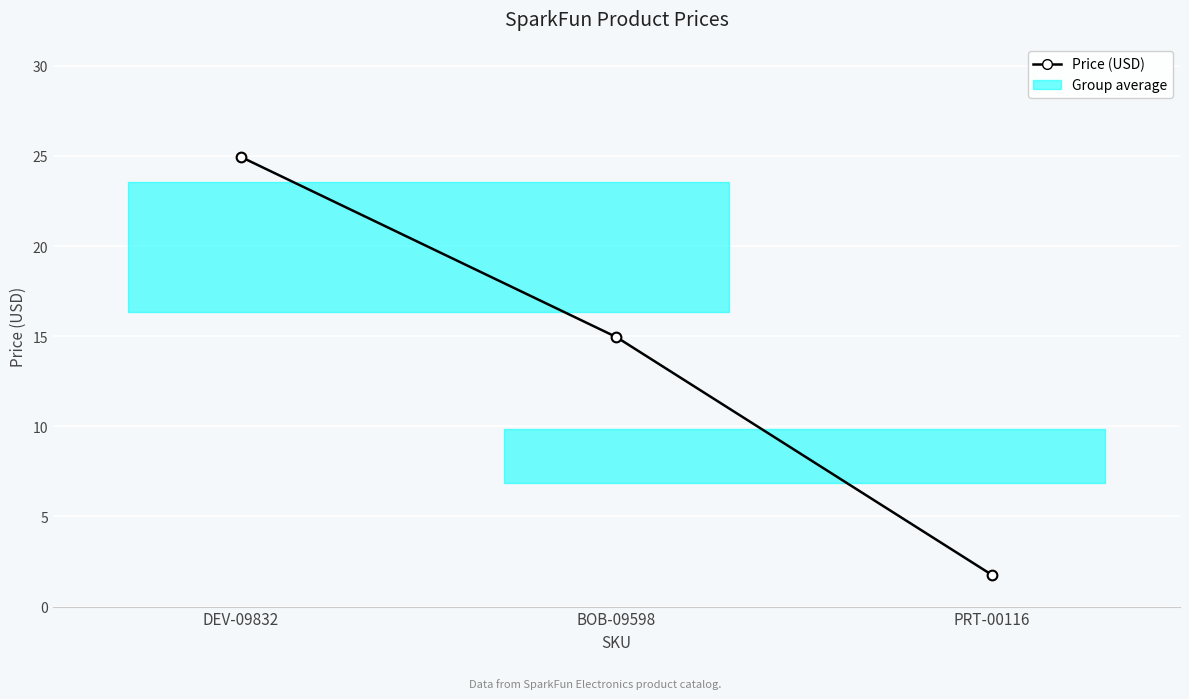

Which category has the lowest value across all series?

PRT-00116